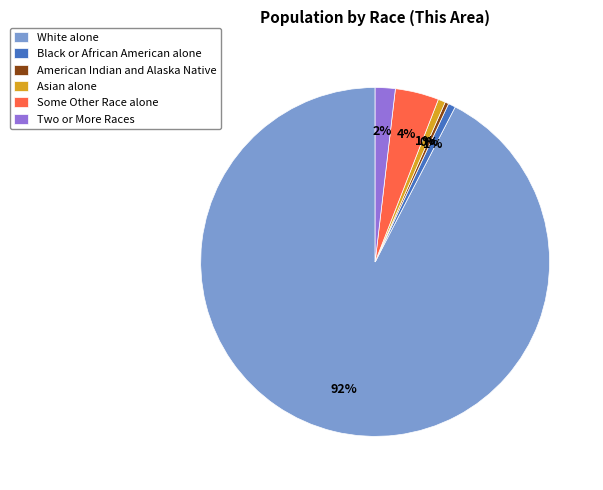

Between Two or More Races and American Indian and Alaska Native, which is larger?

Two or More Races